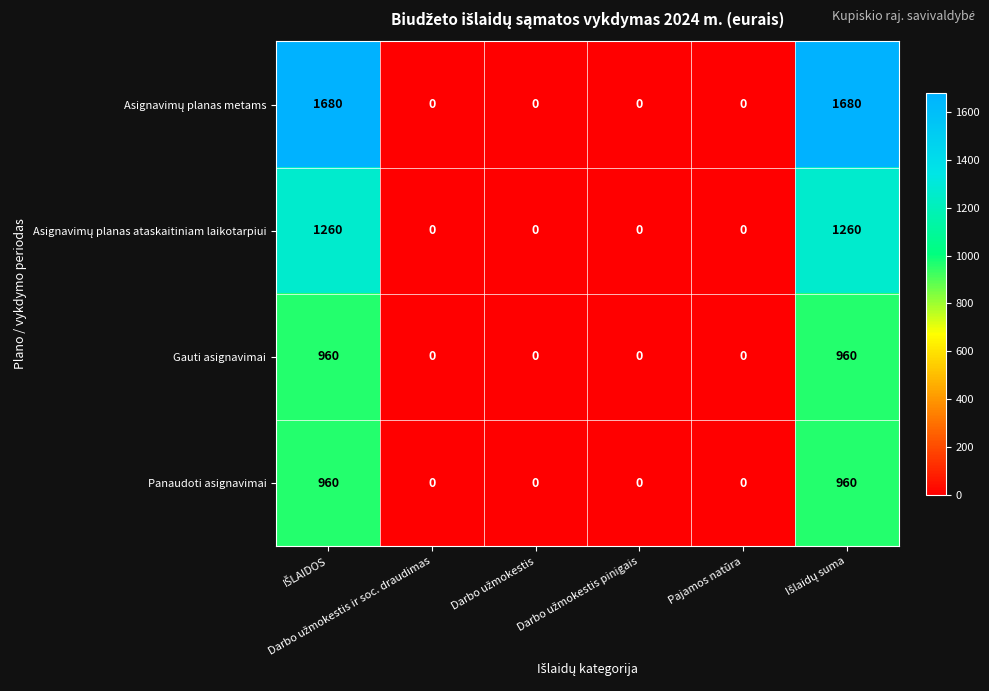

What is the greatest value displayed?

1680